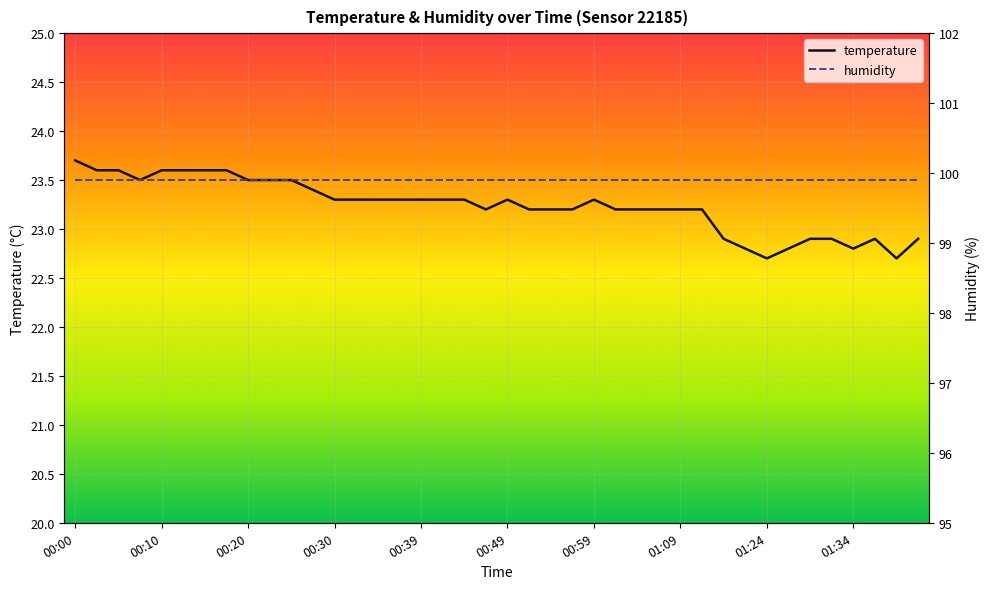

What is the difference between the values at 01:09 and 01:16?

0.3